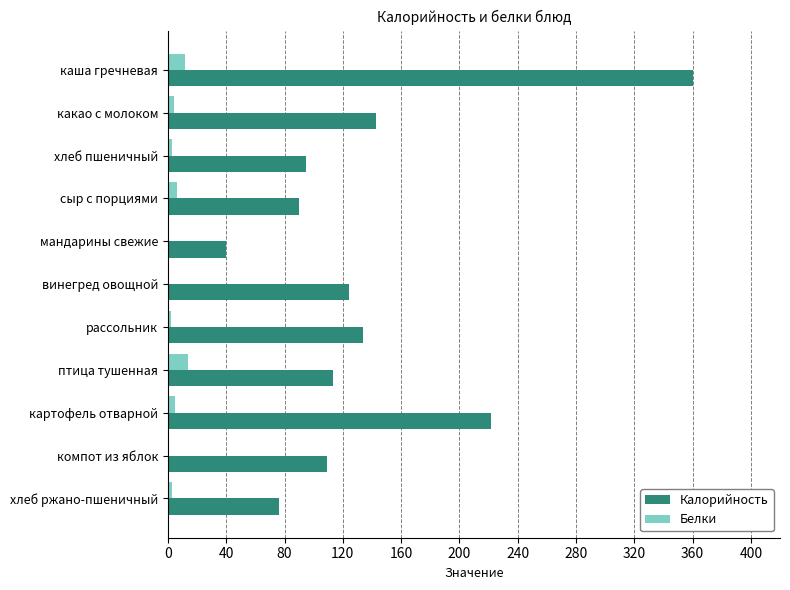

Between какао с молоком and компот из яблок, which series saw the biggest shift?

Калорийность